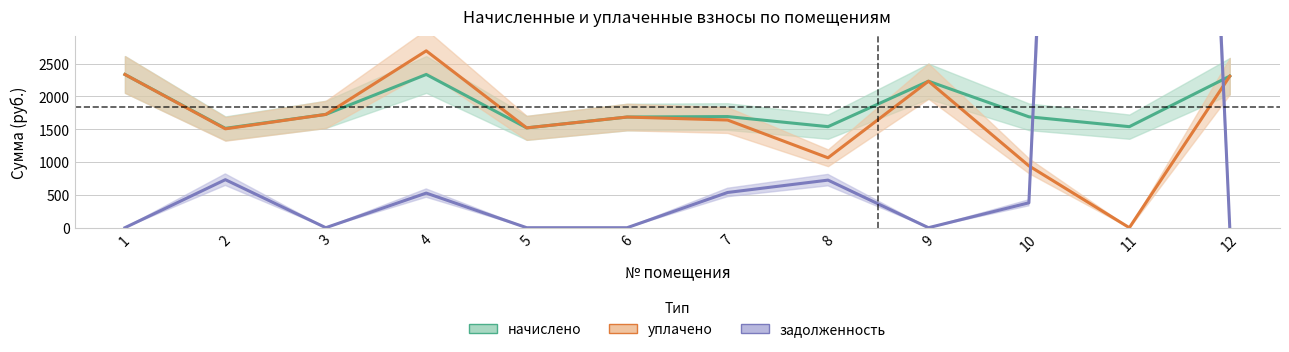

What is the difference between the maximum and second lowest values in the уплачено series?

1752.4